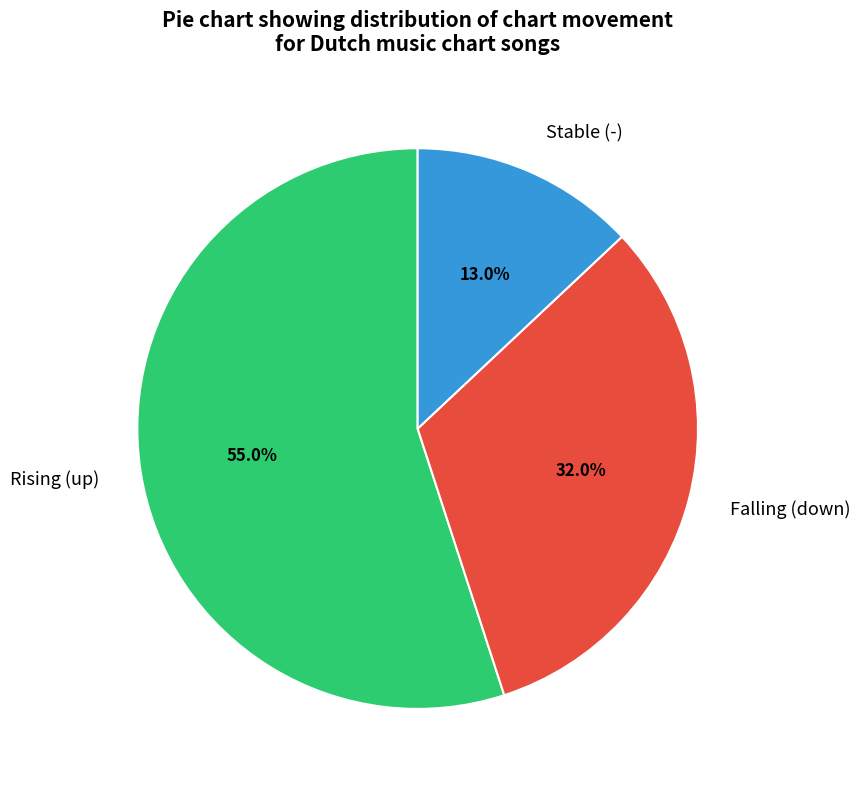

Approximately how many times larger is the value at Falling (down) compared to Rising (up)?

0.6